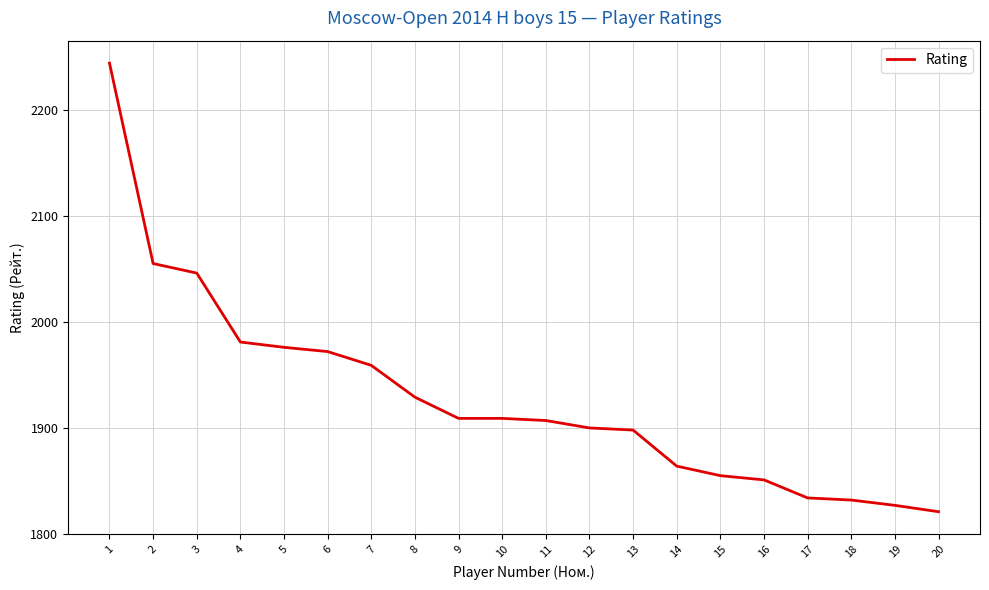

What is the maximum value shown in the chart?

2244